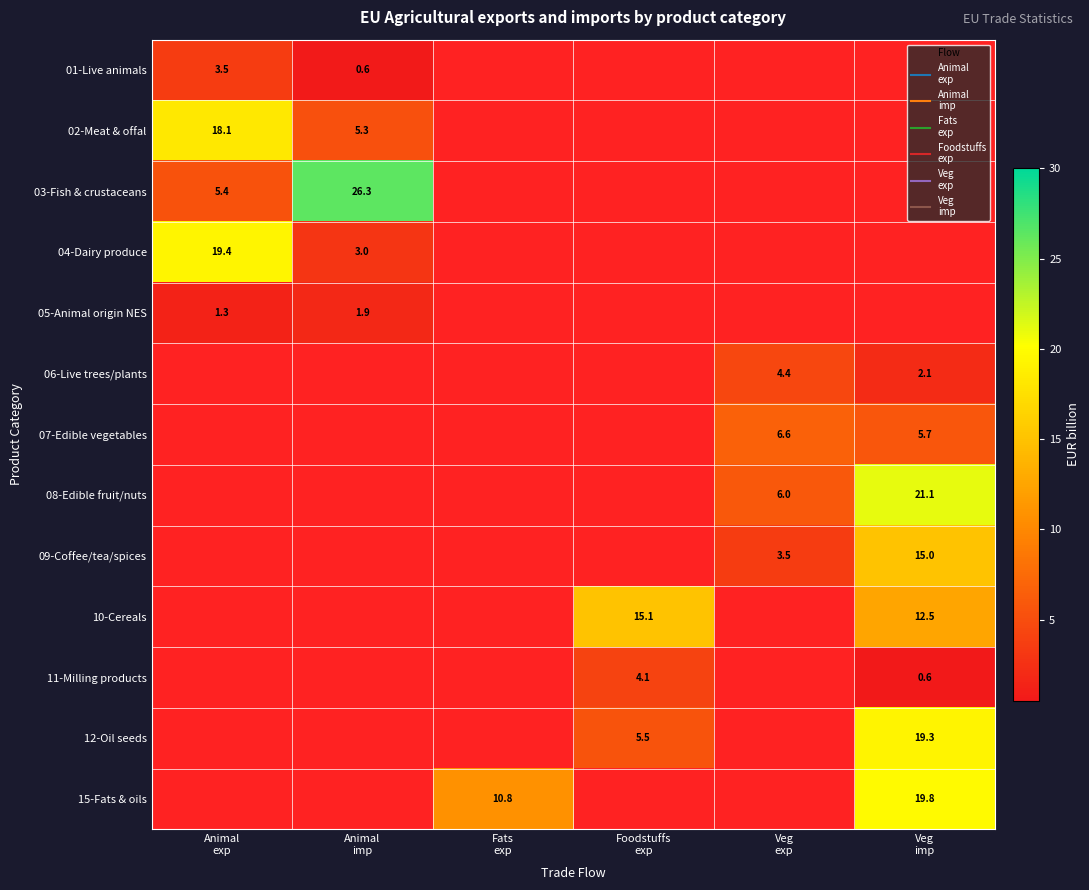

Where is 01-Live animals nearest to the value 1?

Animal imp